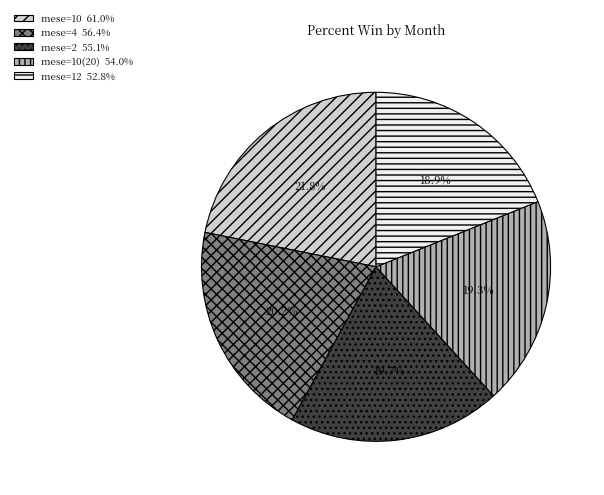

Is there a majority slice in this chart?

No